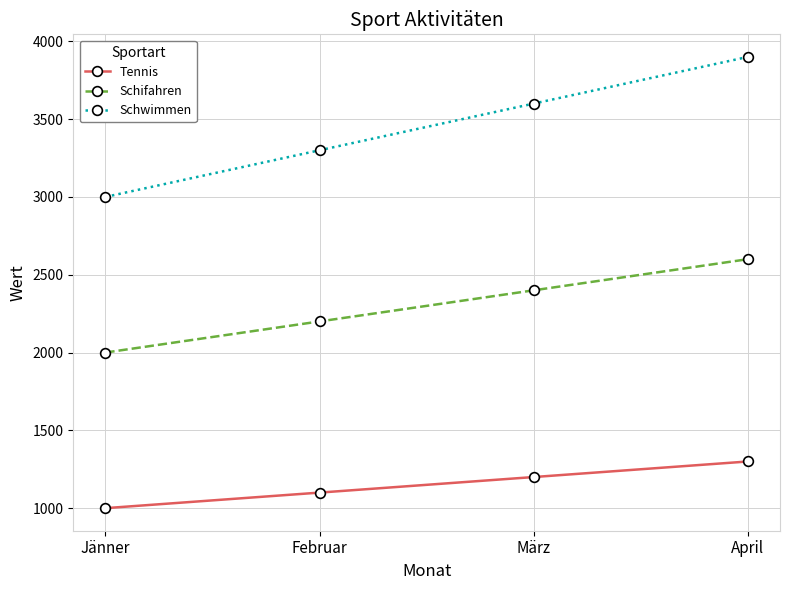

Which category has the highest value across all series?

April